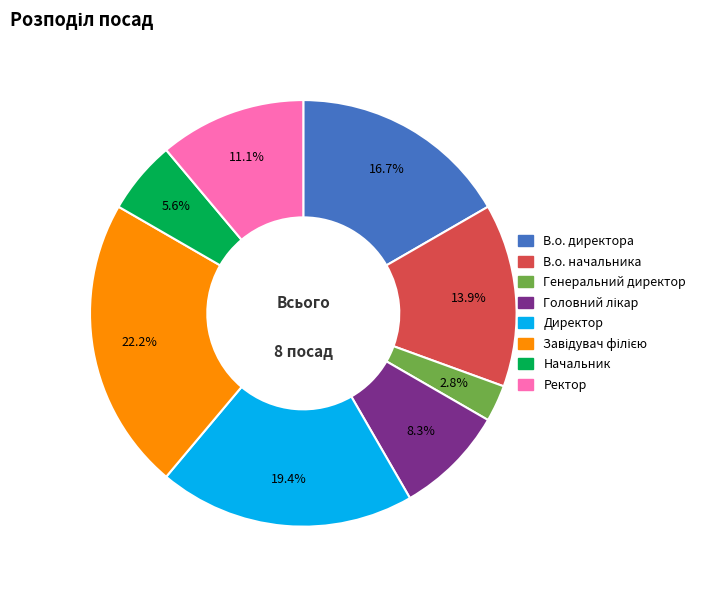

To the nearest percent, what is the combined percentage of В.о. директора and В.о. начальника?

31%